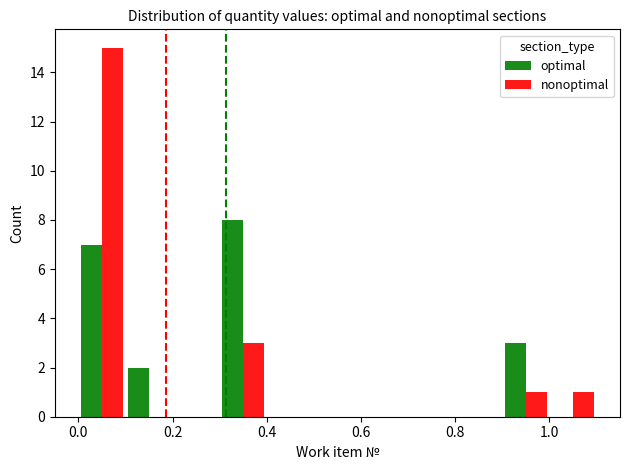

What is the highest value of the optimal series?

8